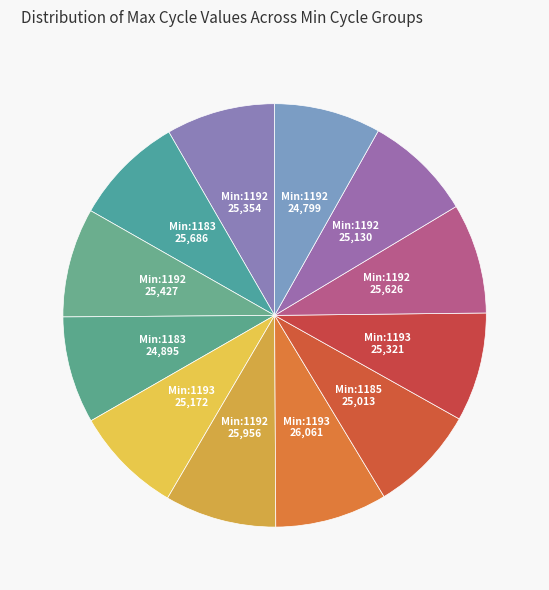

Count the number of slices in the pie.

12